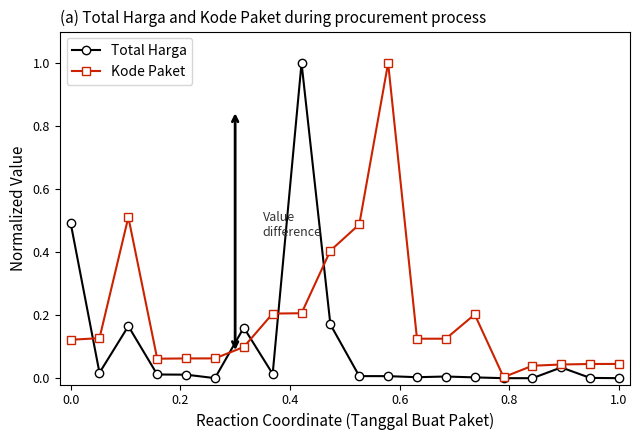

Rank the series by their average value, from lowest to highest.

Total Harga, Kode Paket